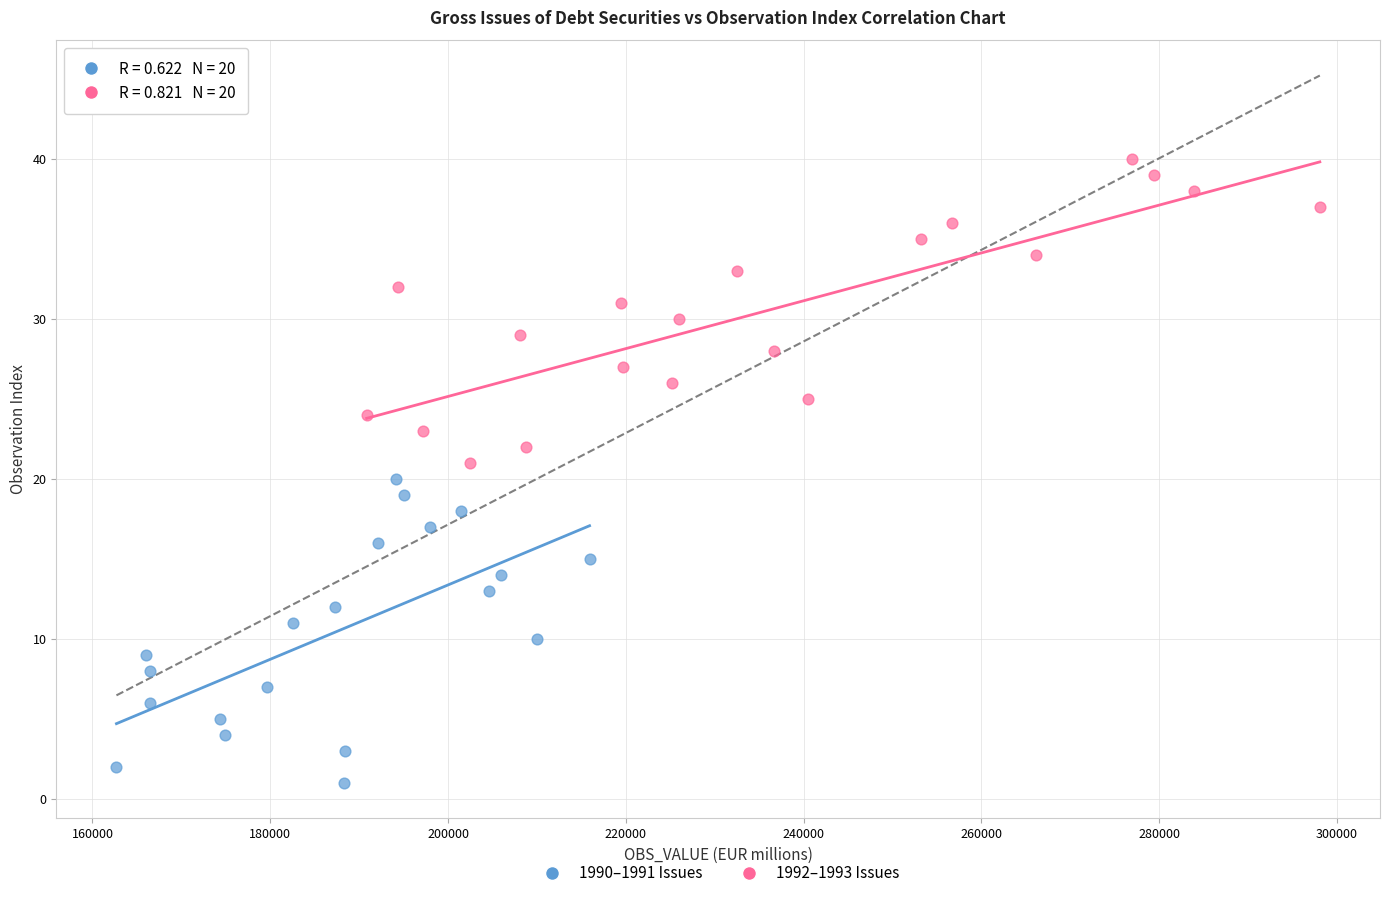

Which series contains the lowest Y value?

1990–1991 Issues